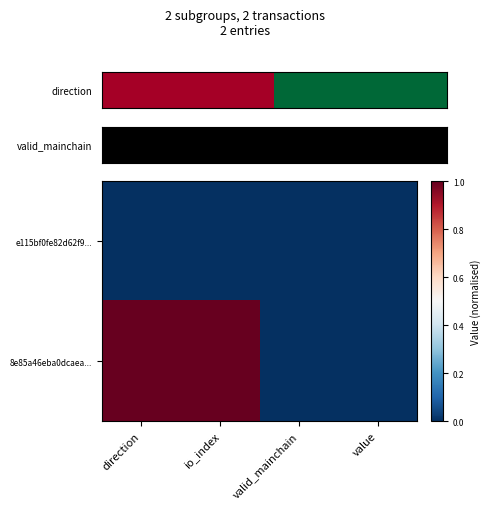

Reading left to right, transcribe all the data shown in this chart.

e115bf0fe82d62f9...: direction=0	io_index=0	valid_mainchain=0	value=0
8e85a46eba0dcaea...: direction=1	io_index=1	valid_mainchain=0	value=0